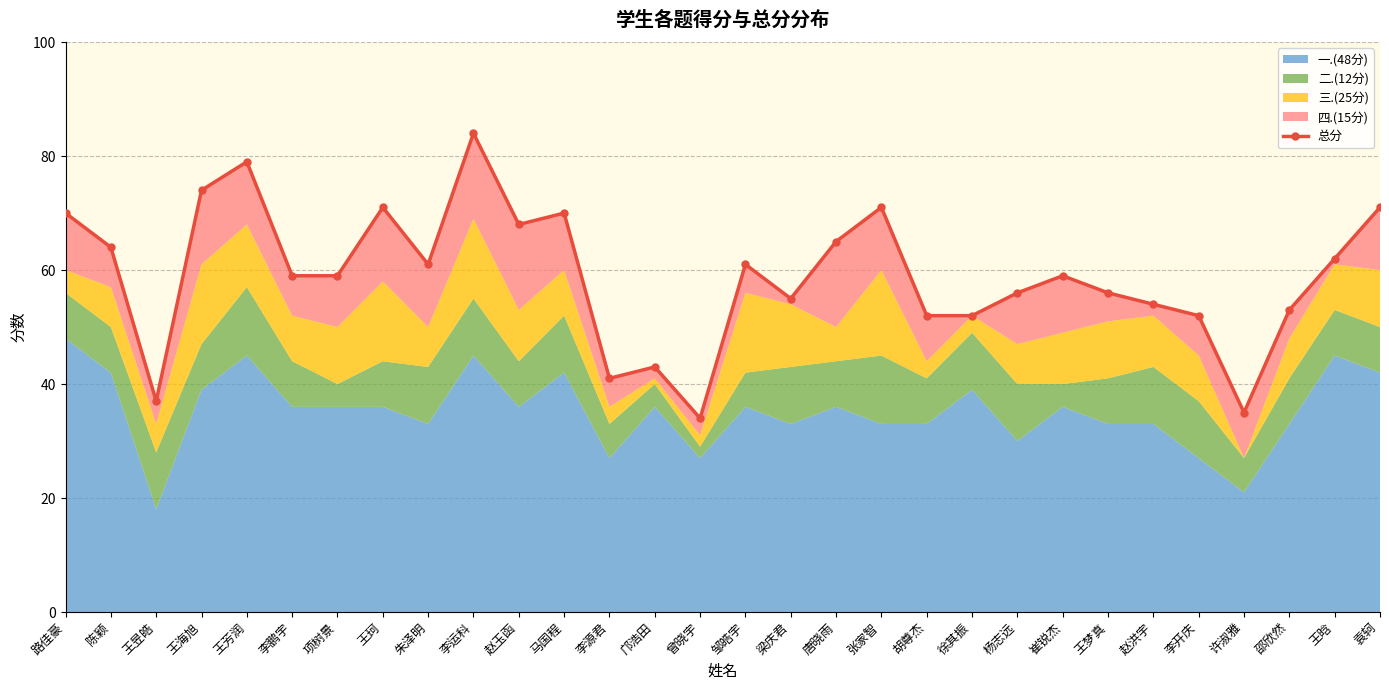

Approximately how many times larger is the value at 邝浩田 compared to 王晗?

0.7